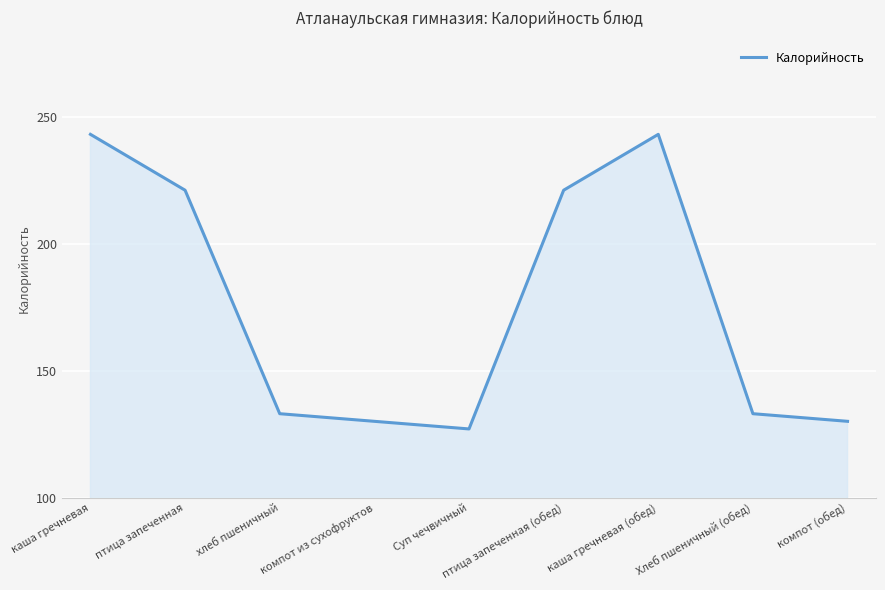

Count the number of categories in the chart.

9